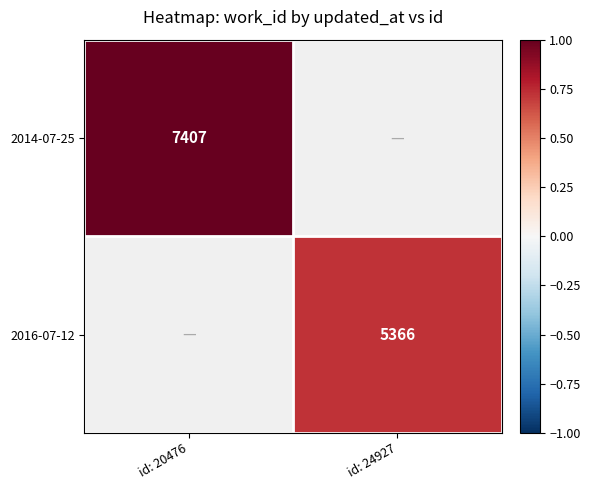

Is the value of 2014-07-25 at id: 20476 greater than the value of 2016-07-12 at id: 24927?

Yes